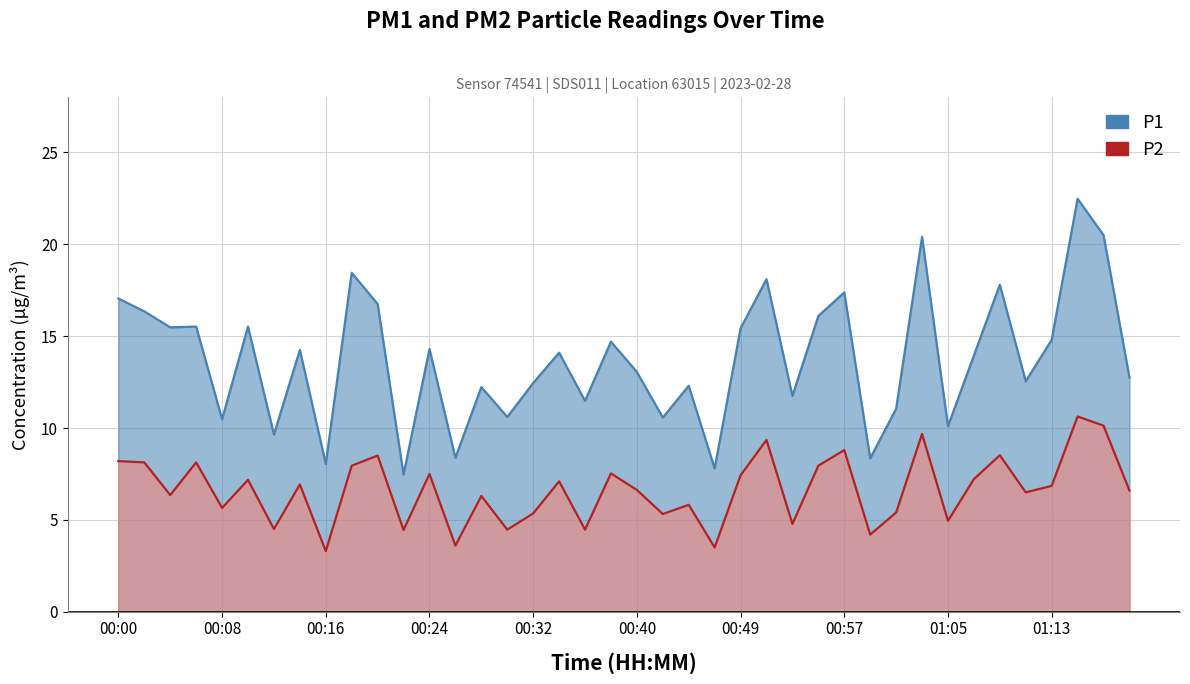

At which label is P2 closest to 6?

00:44